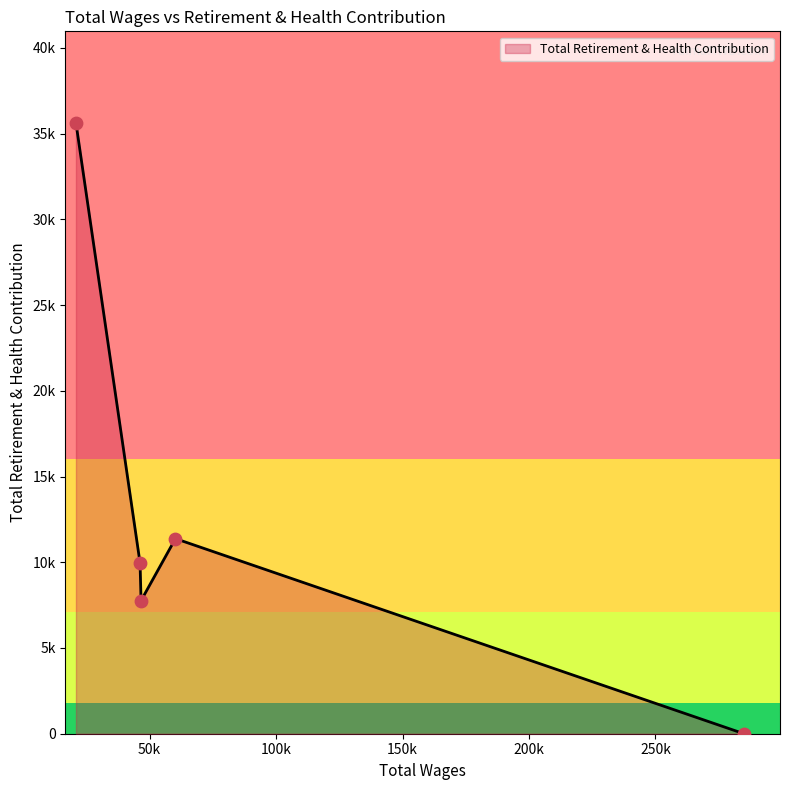

Does the chart have visible grid lines?

No